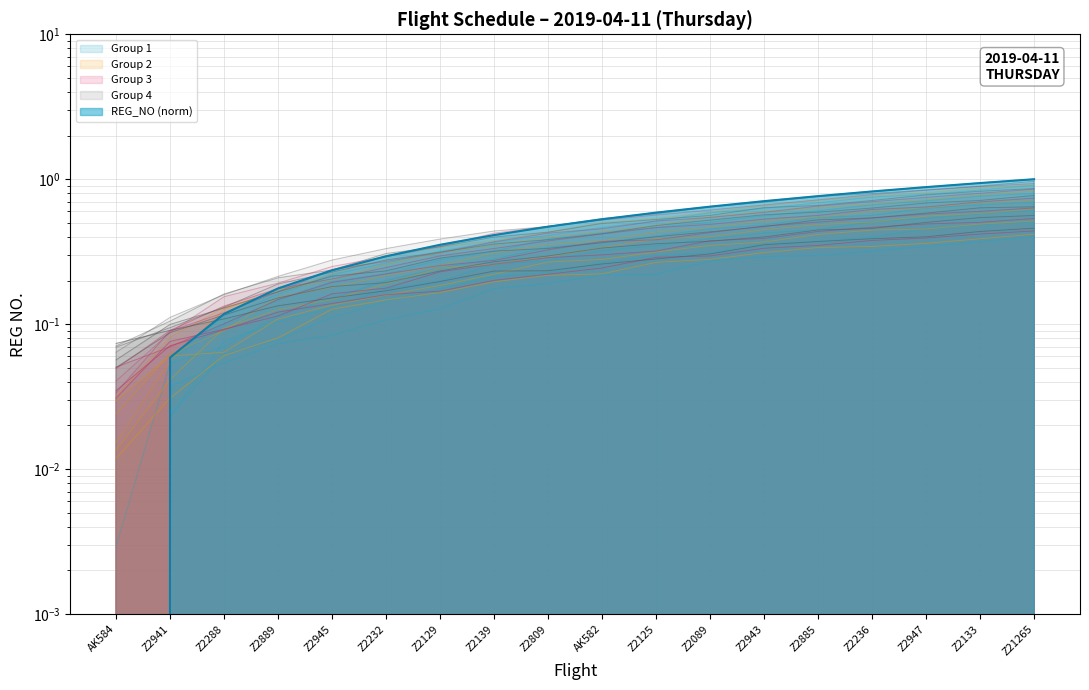

What position from the right is AK582?

9